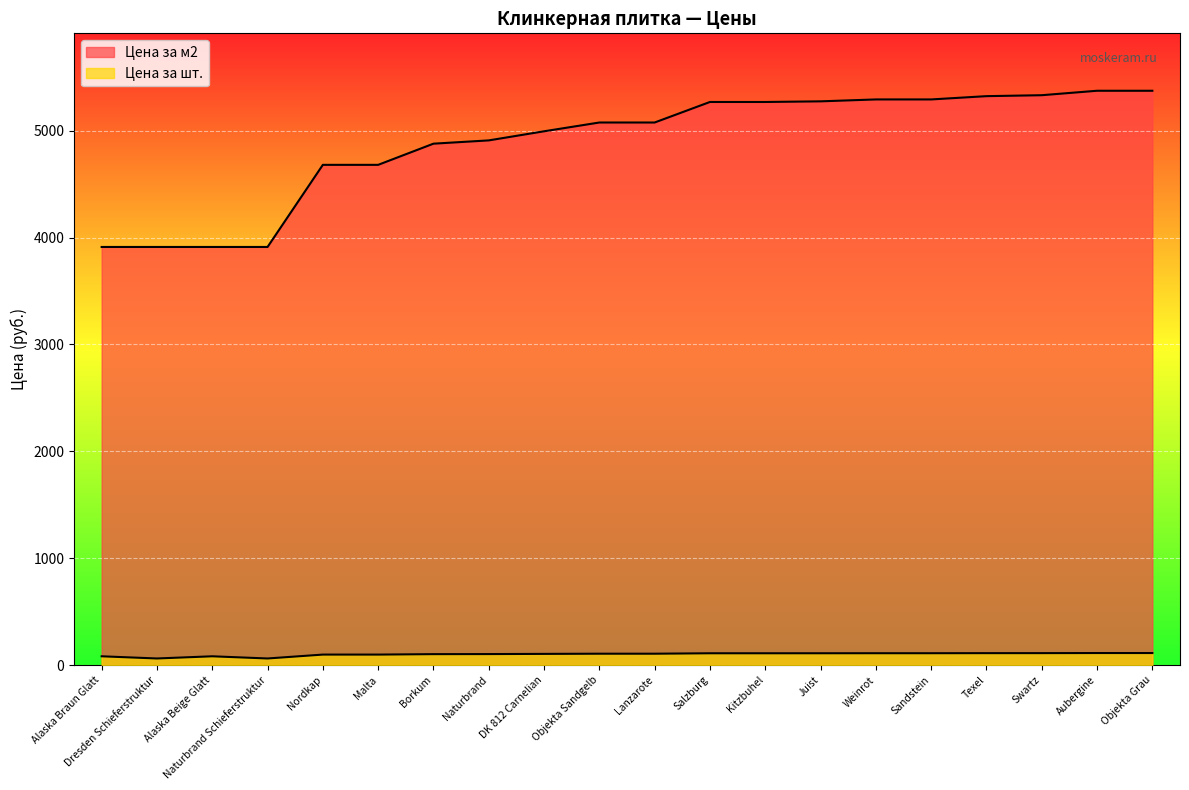

What is the sum of the Цена за м2 values at Naturbrand and DK 812 Carnelian?

9904.8